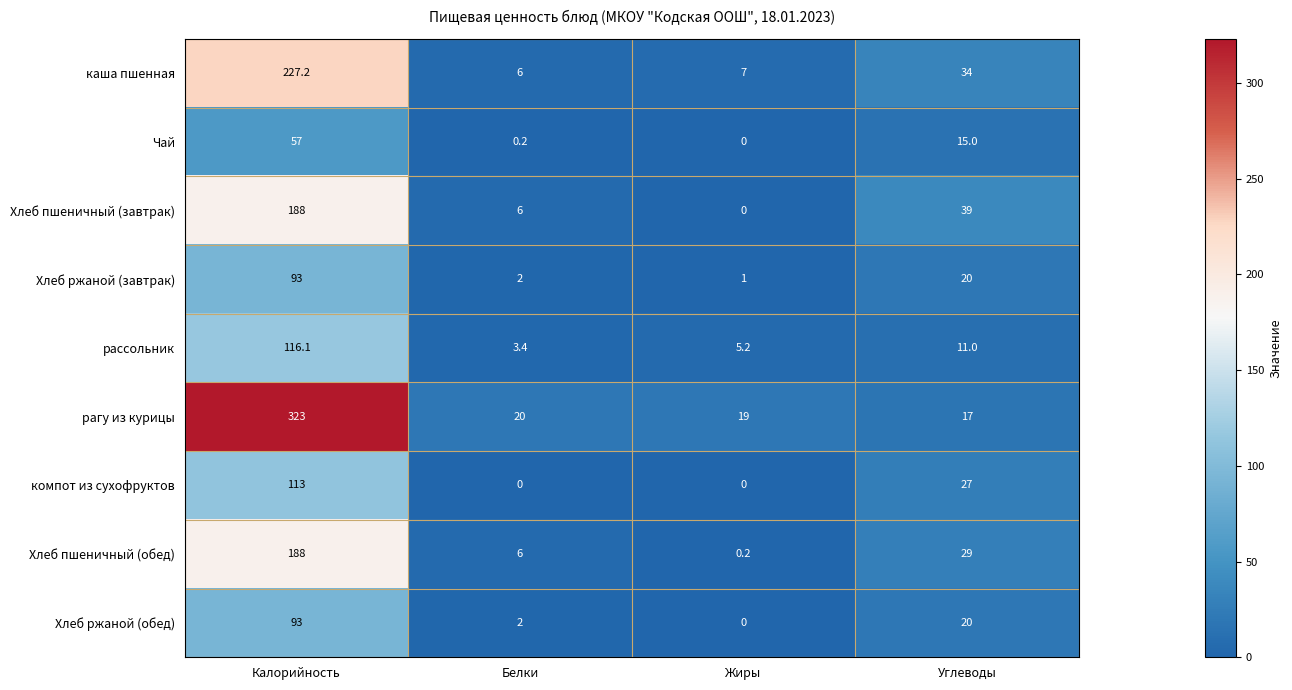

Between Калорийность and Белки, which series saw the biggest shift?

рагу из курицы